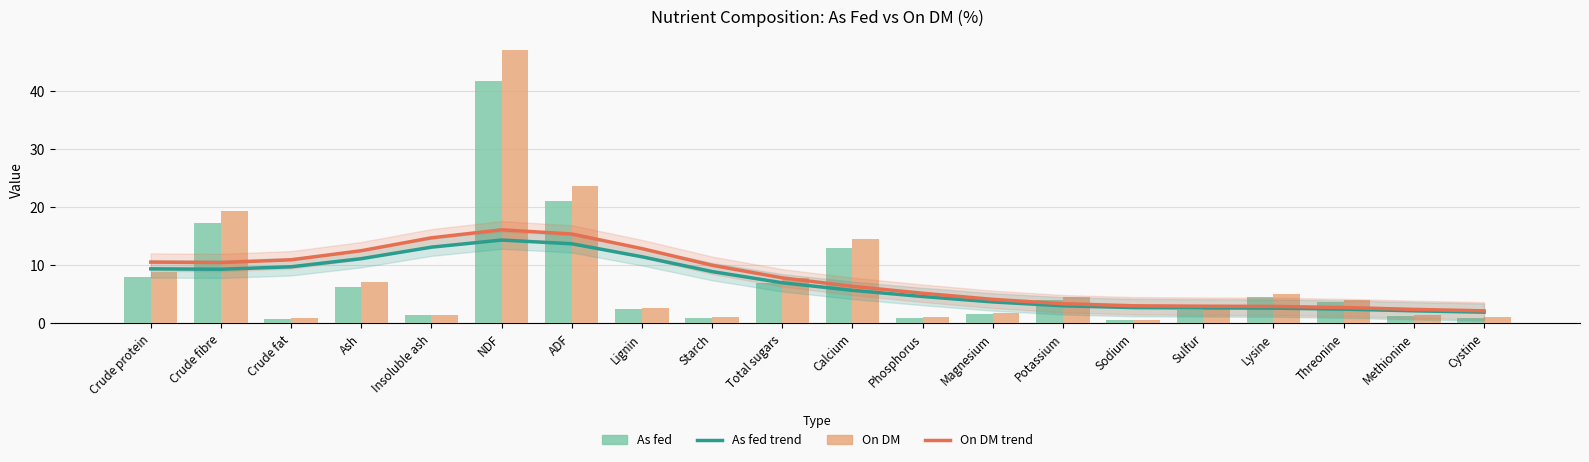

What is the difference between the second highest and minimum values in the On DM series?

23.1